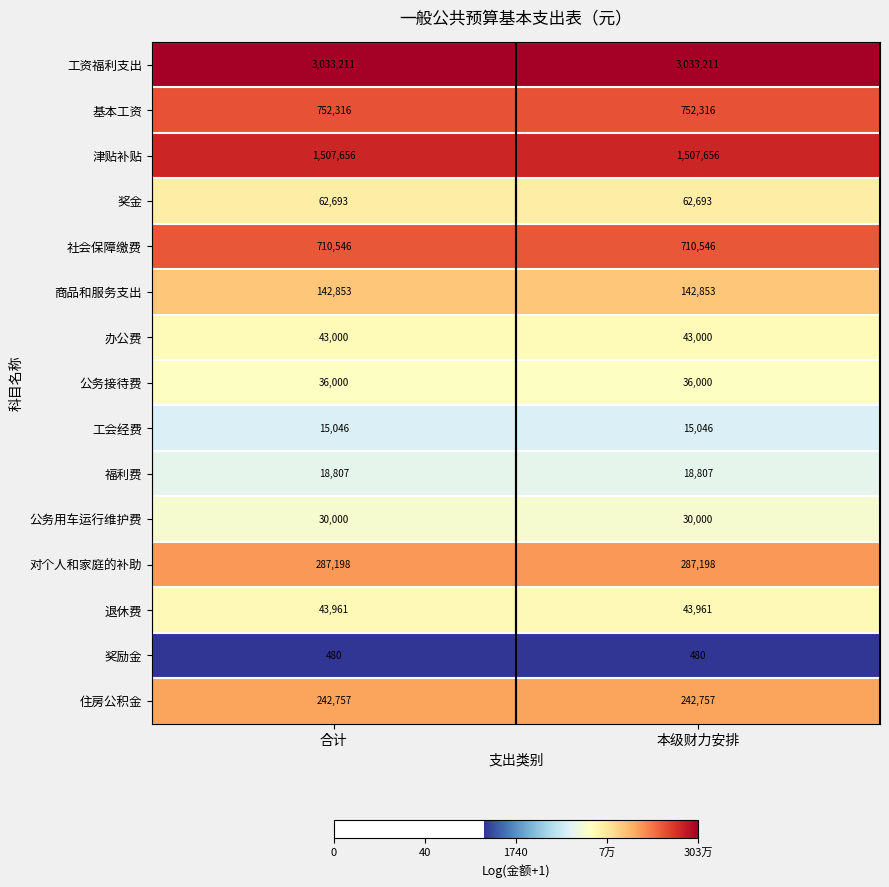

What is the sum of all 住房公积金 values?

485514